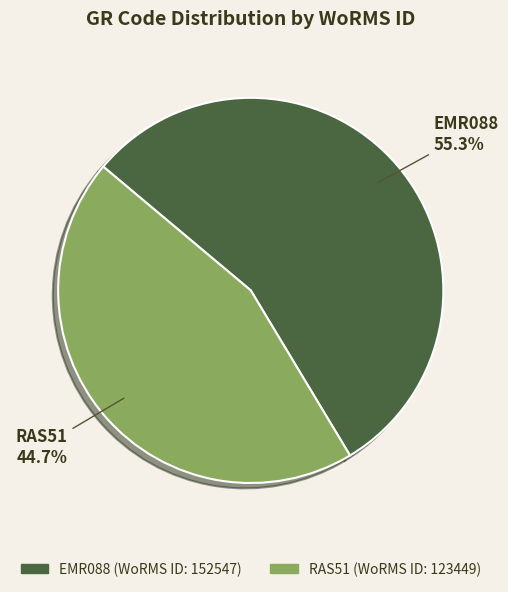

What percentage is the EMR088 slice, to the nearest percent?

55%